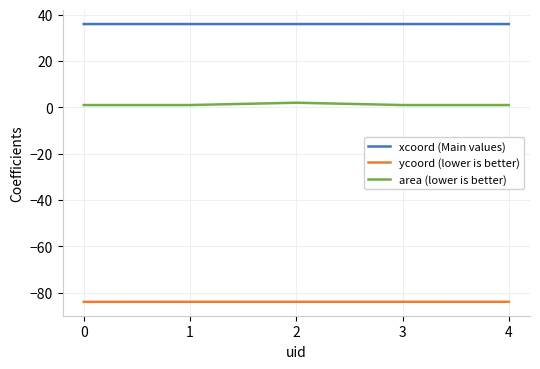

Reading left to right, extract all data points from this chart.

xcoord (Main values): 36.0	36.0	36.0	36.0	36.0
ycoord (lower is better): -83.9	-83.9	-83.9	-83.9	-83.9
area (lower is better): 1.0	1.0	2.0	1.0	1.0